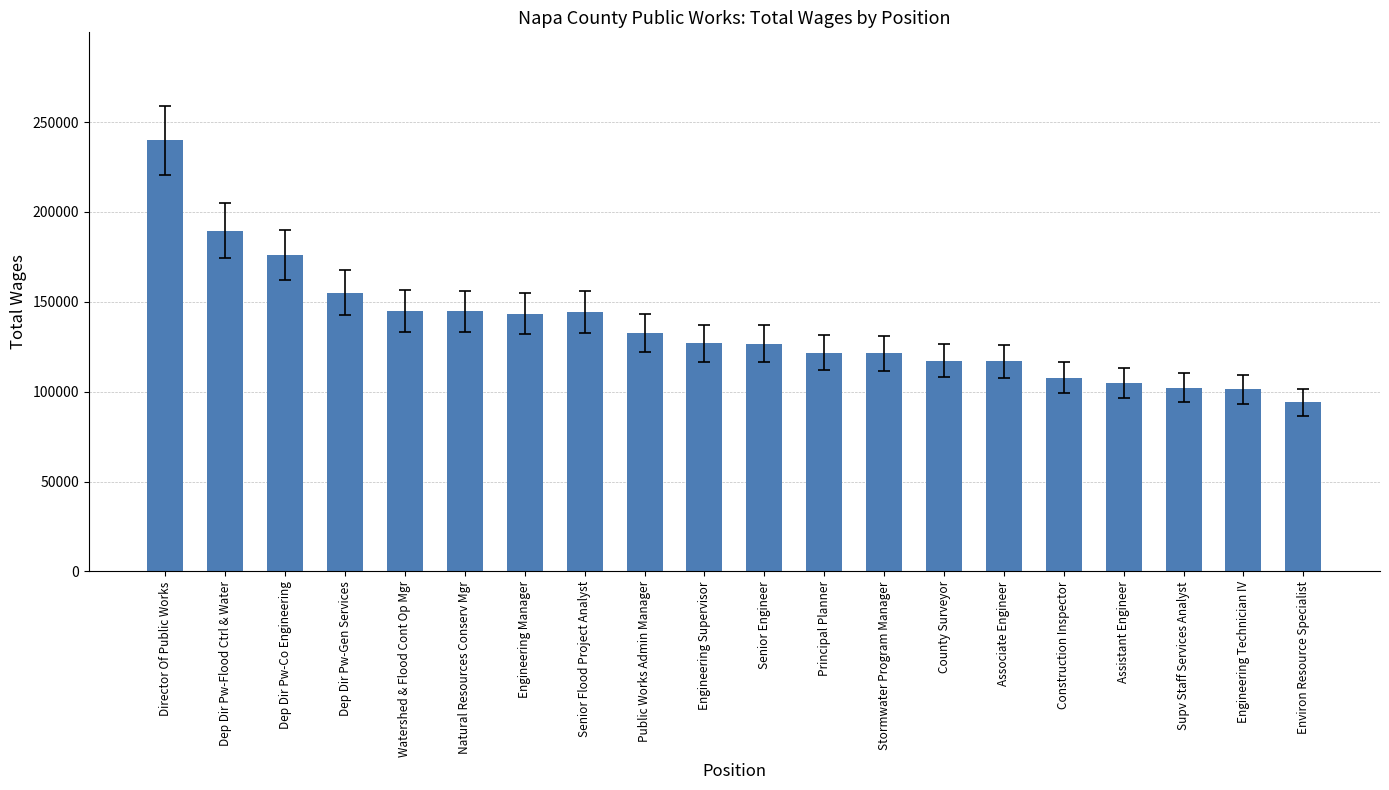

What is the sum of the values at Environ Resource Specialist and Public Works Admin Manager?

226724